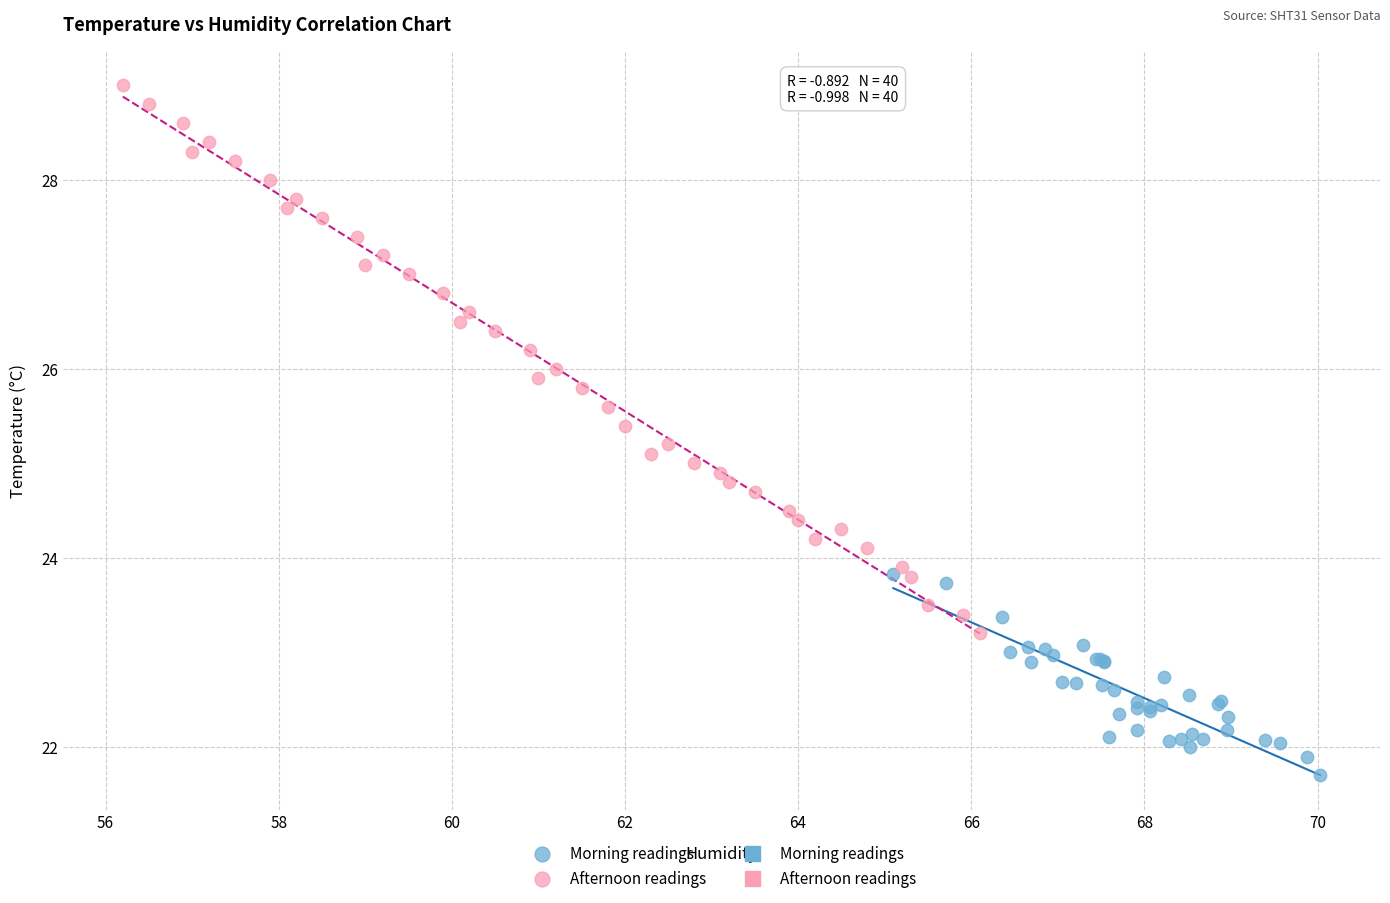

Which series reaches the minimum Y coordinate?

Morning readings